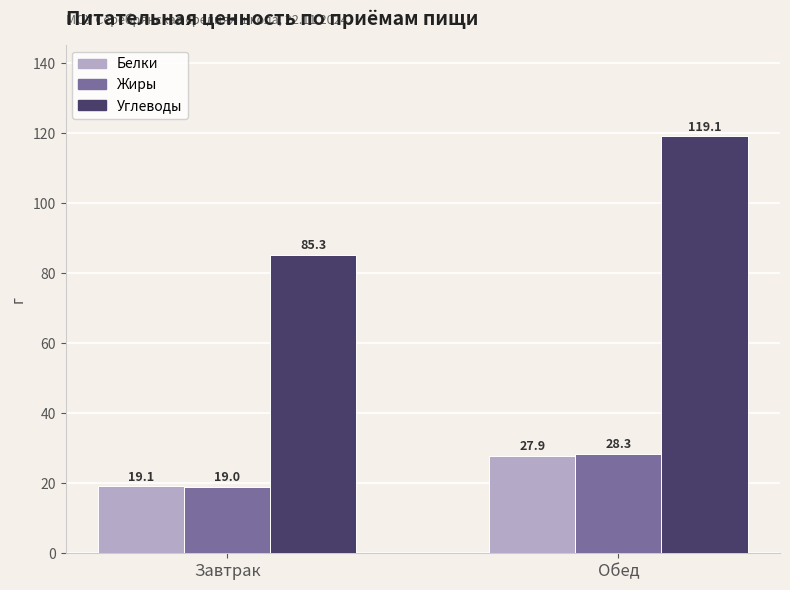

Reading left to right, transcribe all the data shown in this chart.

Белки: 19.1	27.9
Жиры: 19.0	28.3
Углеводы: 85.3	119.1